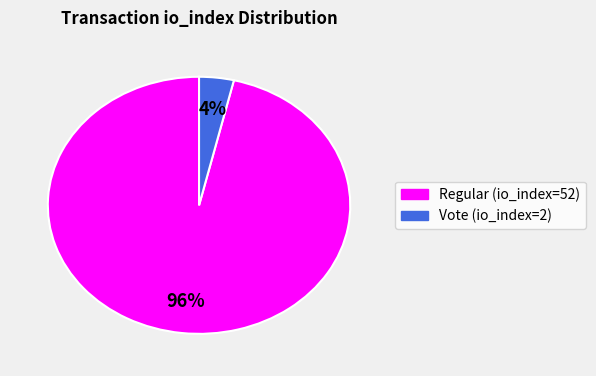

Which has a higher value, Vote (io_index=2) or Regular (io_index=52)?

Regular (io_index=52)